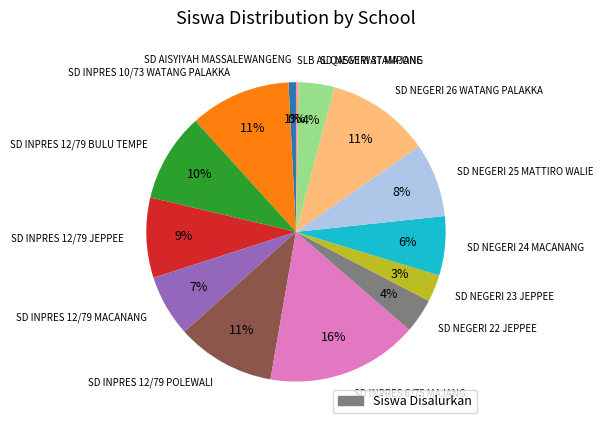

To the nearest percent, what is the average slice percentage?

7%